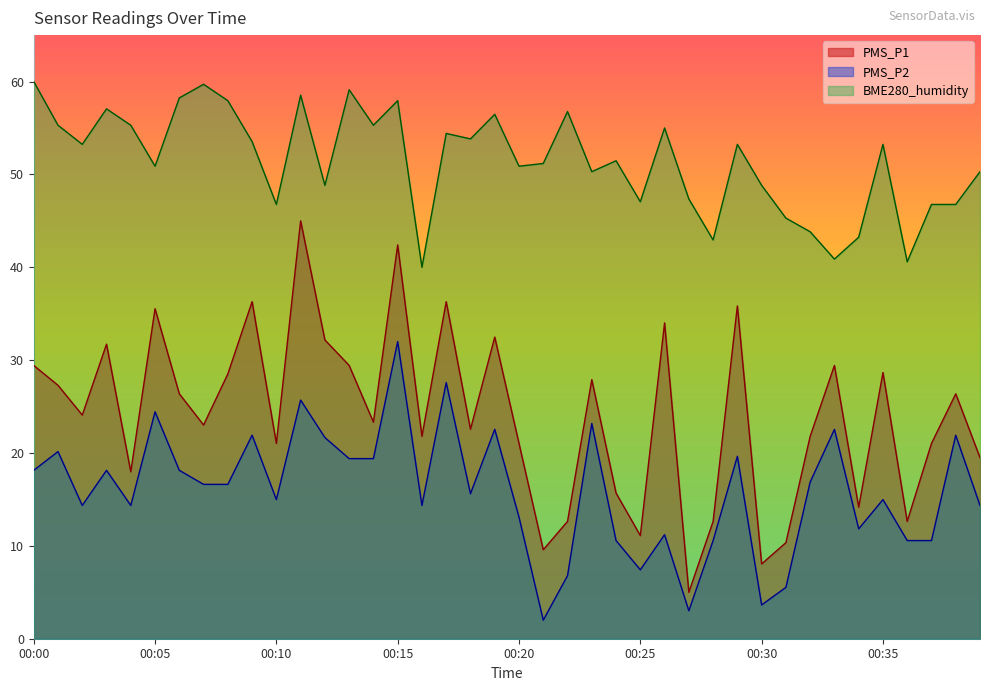

The BME280_humidity series shows 53.2 at 00:02. True or false?

True